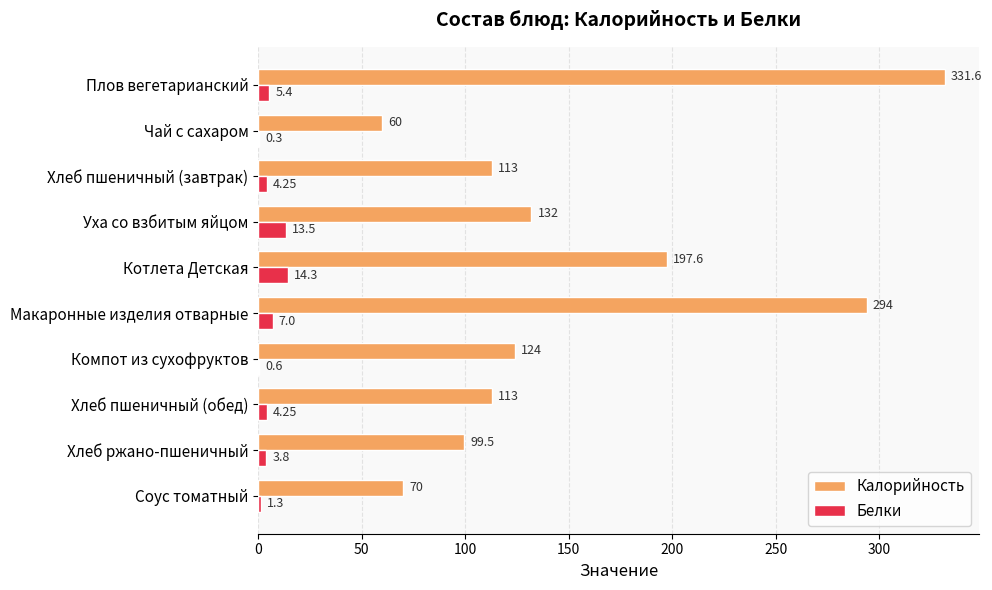

Which series has the largest total across all categories?

Калорийность